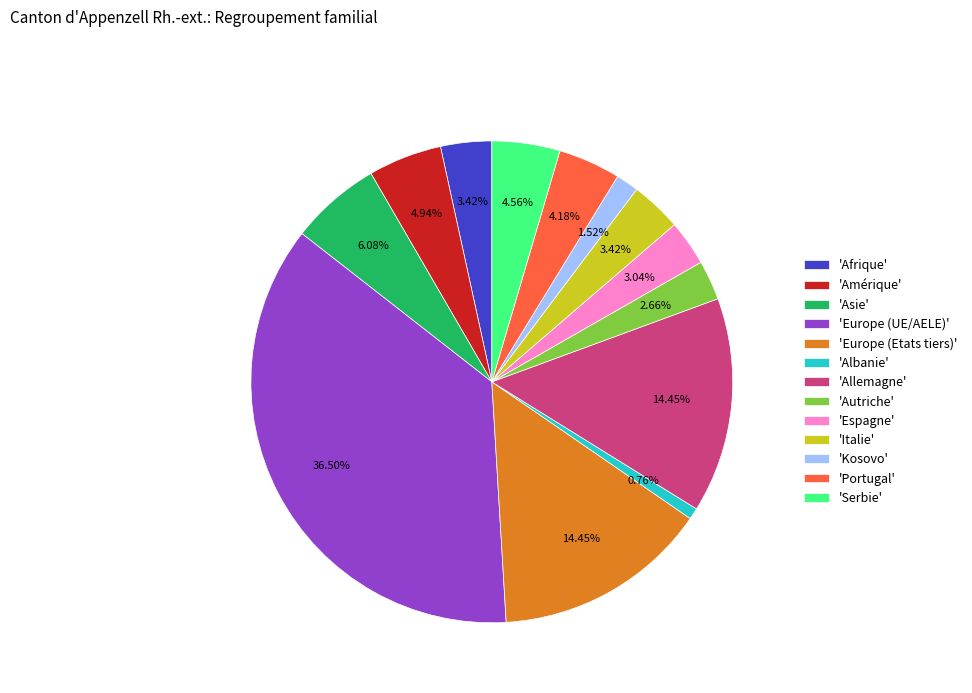

Is the sum of 'Europe (Etats tiers)' and 'Portugal' greater than half?

No